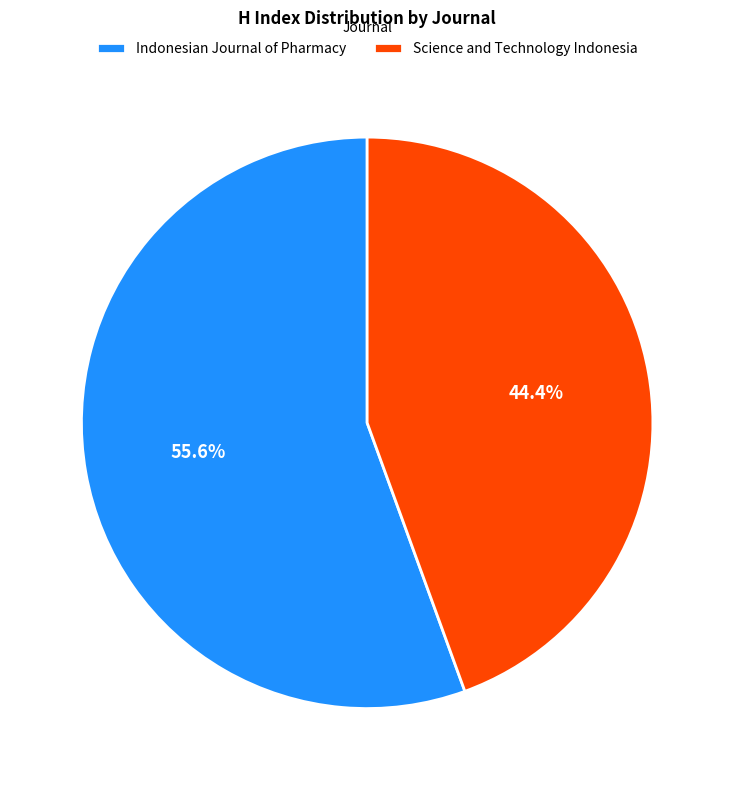

How many segments does this pie chart have?

2